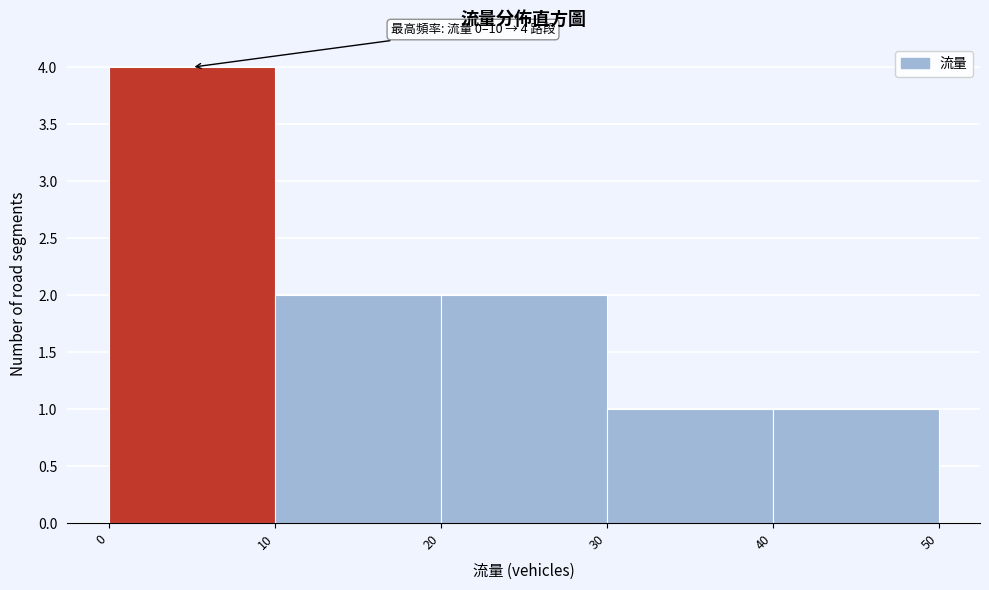

Over which range of the x-axis is the bar tallest?

0 to 10